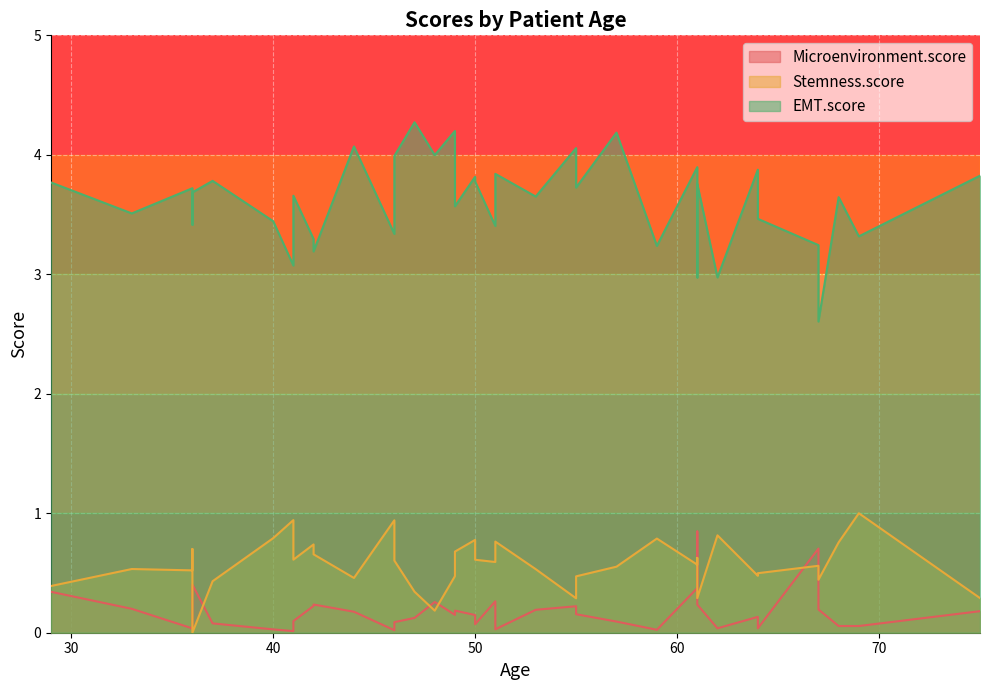

Between 53 and 55, which is larger?

55